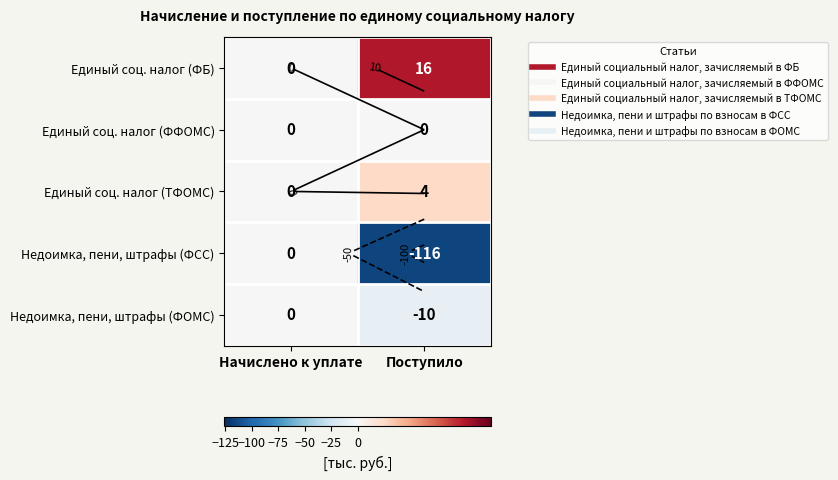

True or false: Недоимка, пени, штрафы (ФОМС) has a value of -10 at Поступило.

True